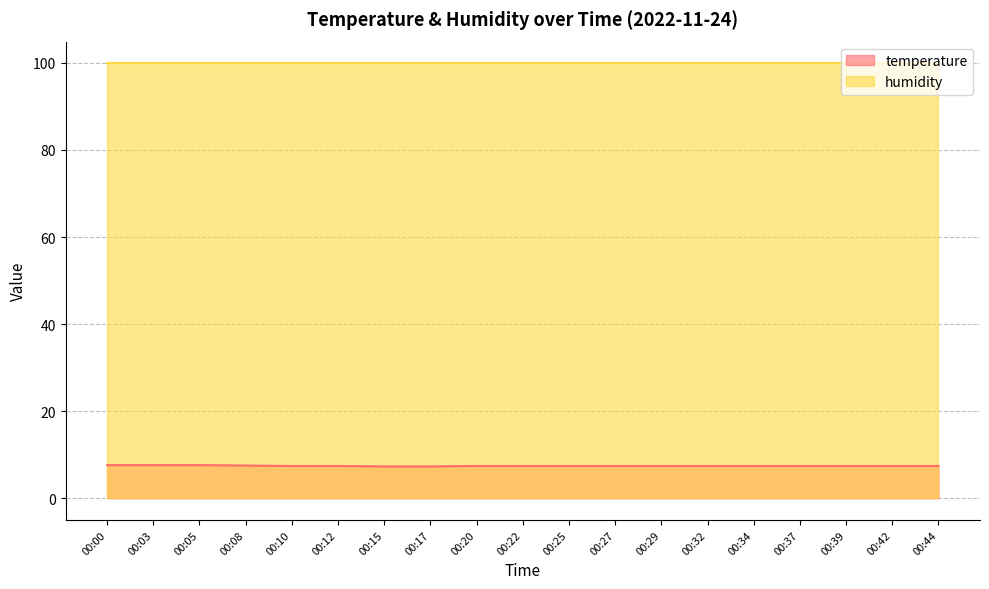

True or false: the data shows 7.4 at 00:32.

True